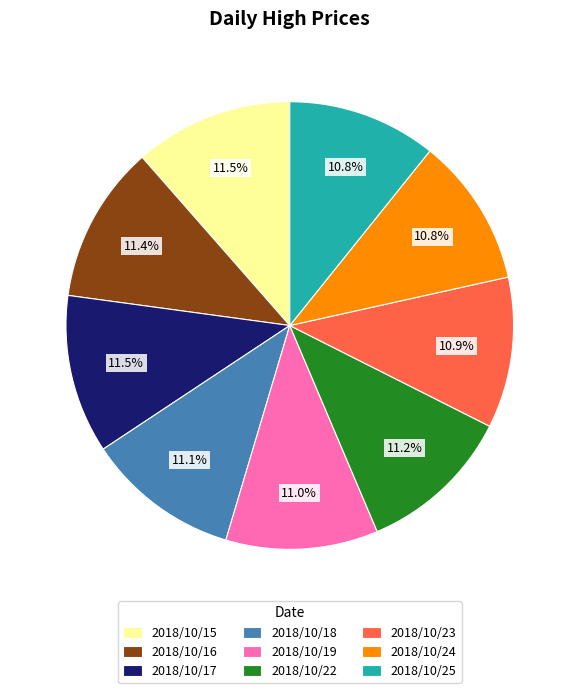

What is the ratio of the value at 2018/10/25 to the value at 2018/10/17?

0.9